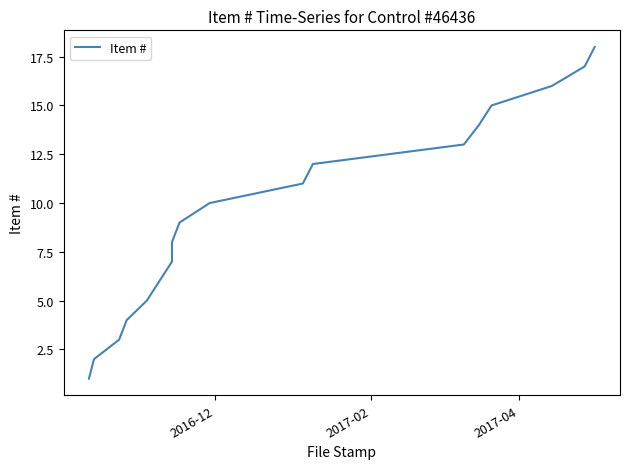

True or false: the data shows 21 at 13.

False